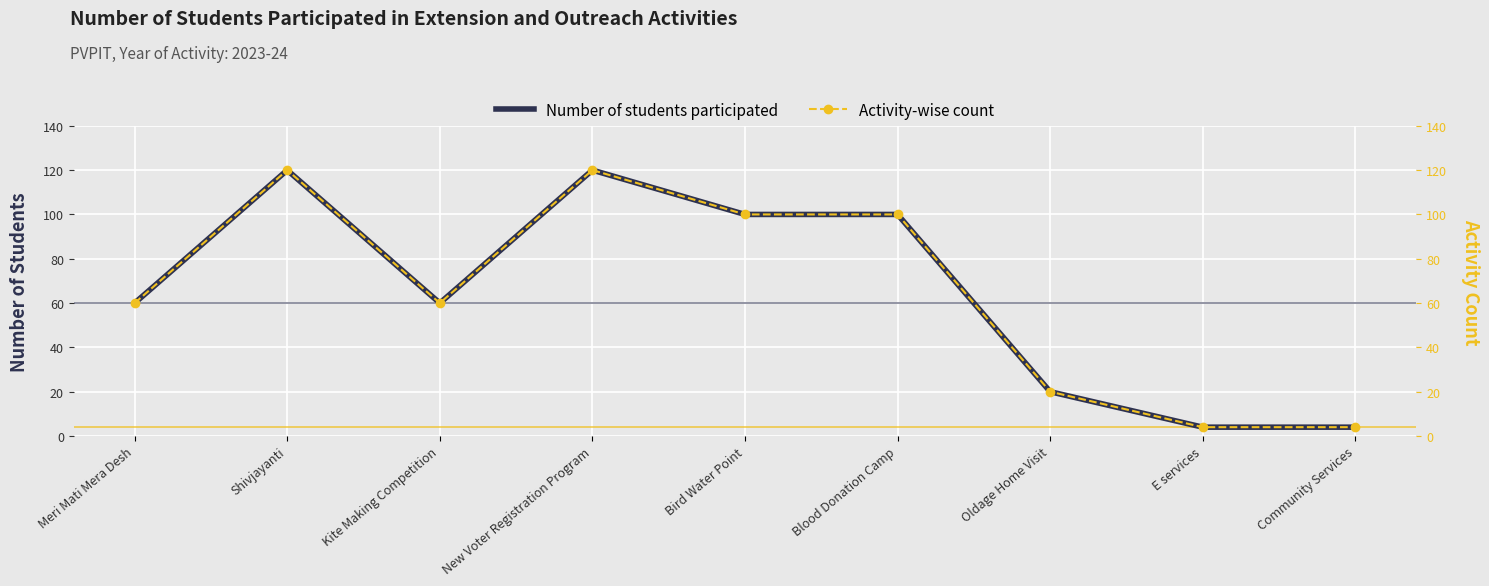

How many data points in Activity-wise count are less than 60?

3